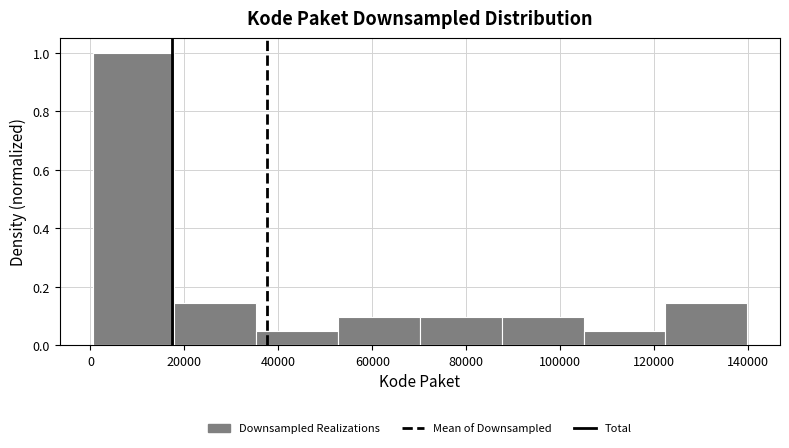

What is the height of the bar covering 70000 to 88000 on the x-axis? Neither the bar edges nor the heights are printed on the chart, so give them approximately, as read against the axes.

0.10